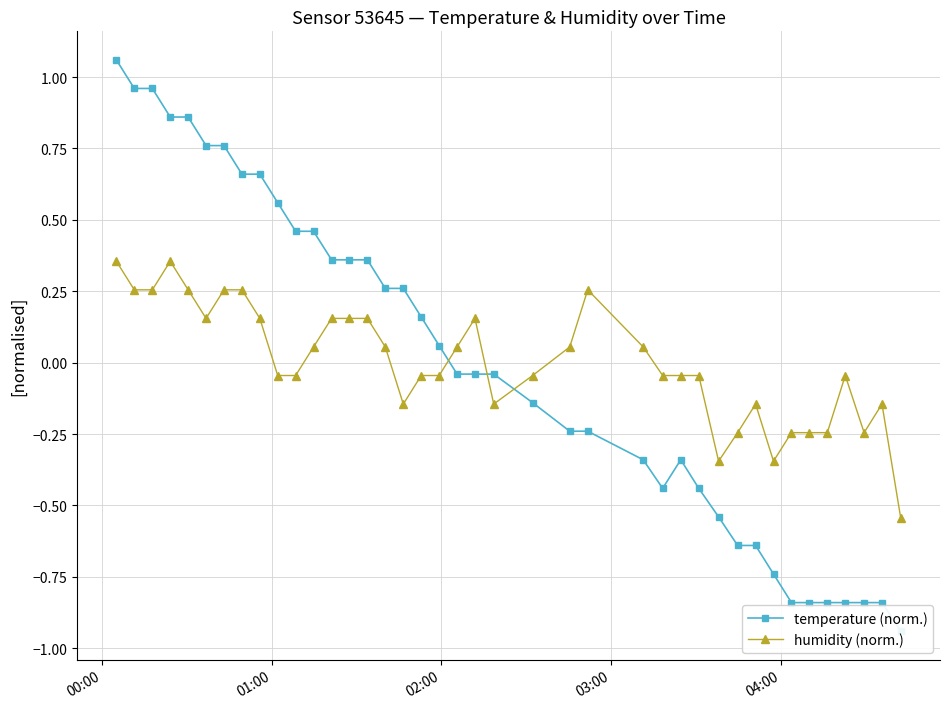

After their last crossing, which series has the higher values: temperature (norm.) or humidity (norm.)?

humidity (norm.)